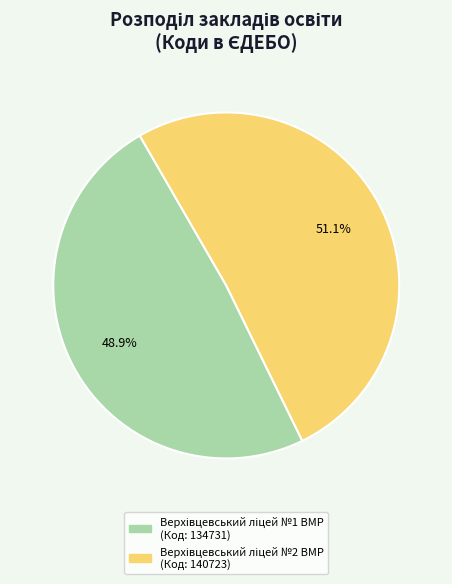

Does any single category account for the majority?

Yes